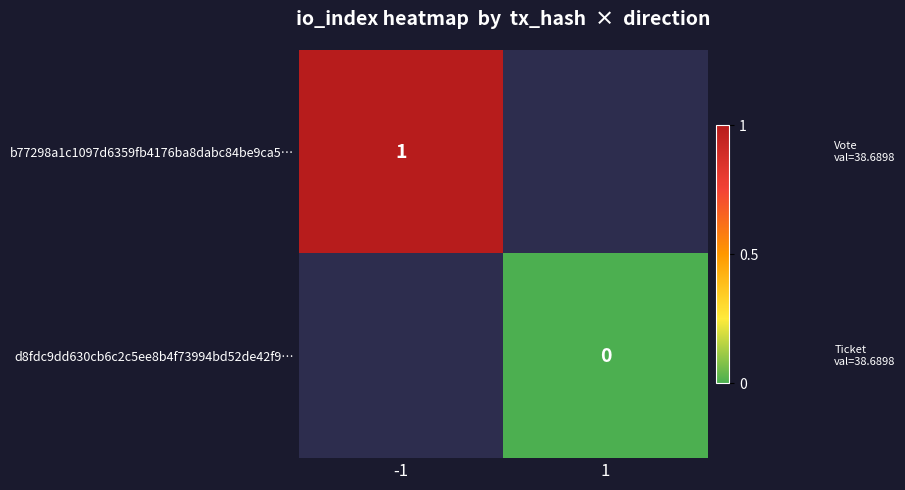

The b77298a1c1097d6359fb4176ba8dabc84be9ca5… series shows 1 at -1. True or false?

True